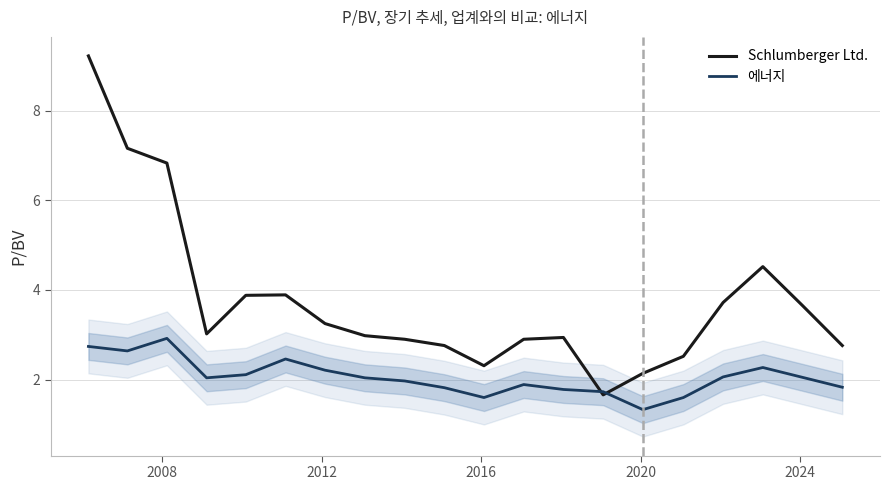

Which series has the widest spread of values?

Schlumberger Ltd.